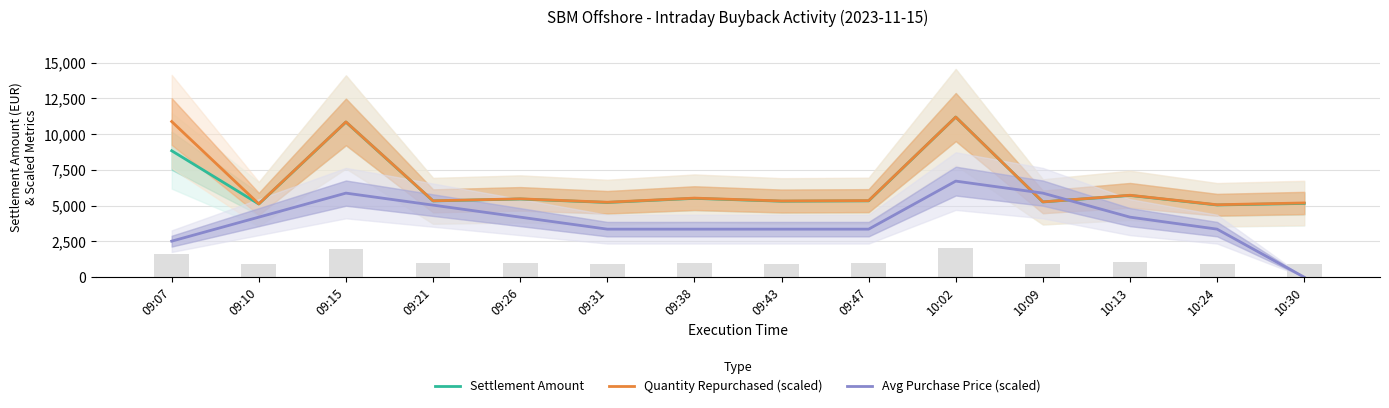

Is it true that Avg Purchase Price (scaled) equals 2519.6 at 09:07?

True